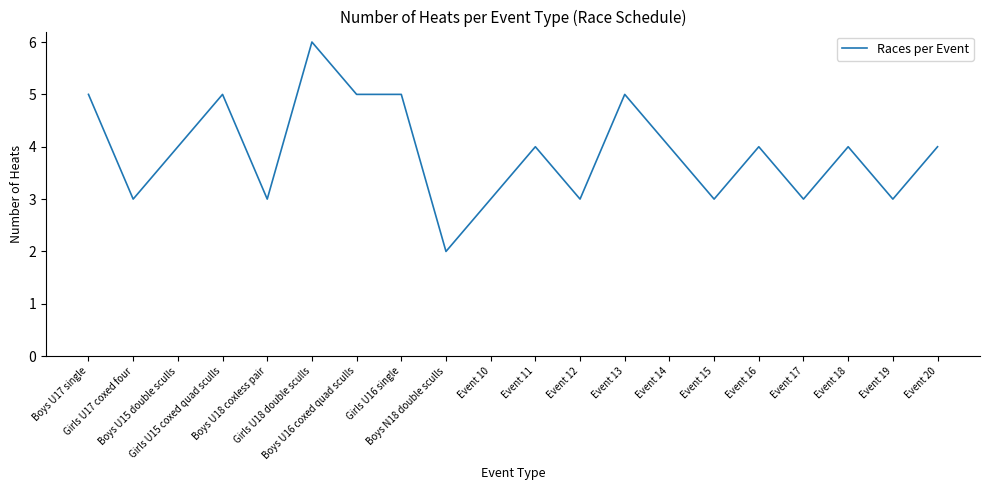

What is the sum of the values at Event 15 and Event 13?

8